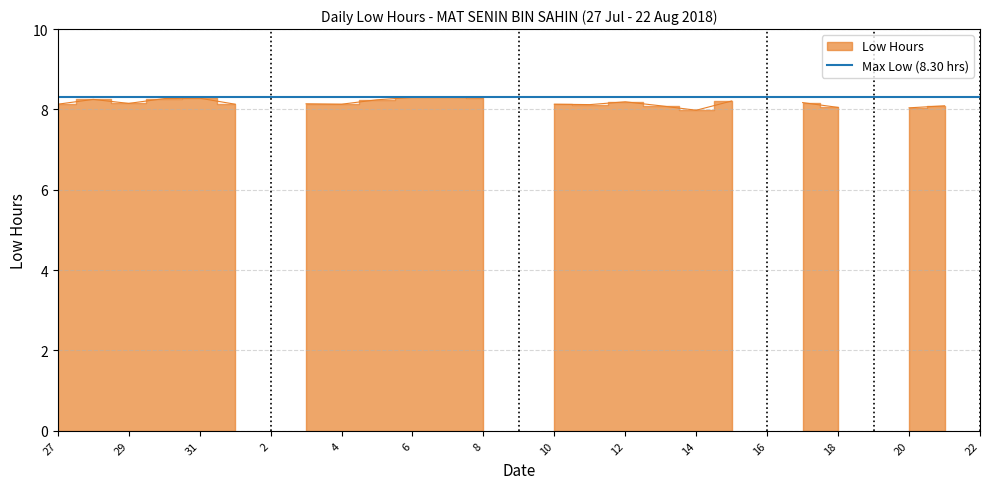

Is it true that the value at 18 is 8.1?

True